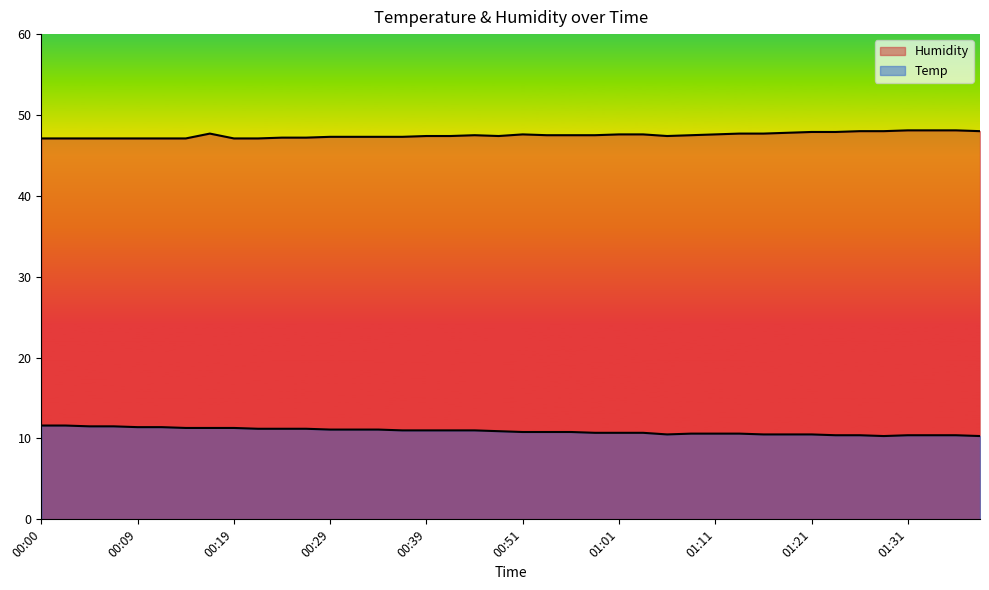

What is the highest value of the Humidity series?

48.1